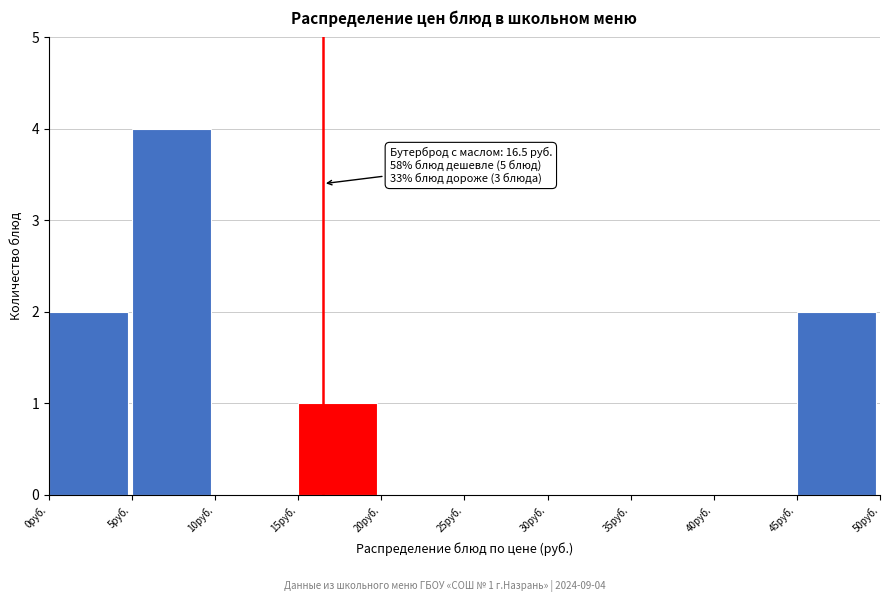

Which range on the x-axis has the tallest bar?

5 to 10